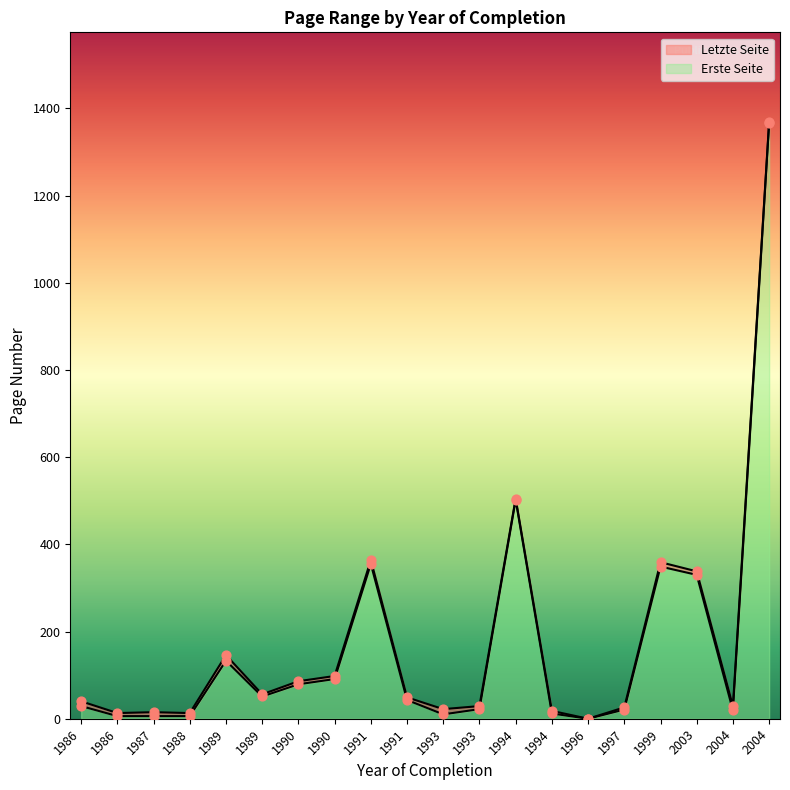

At which category is the sum across all series the highest?

2004